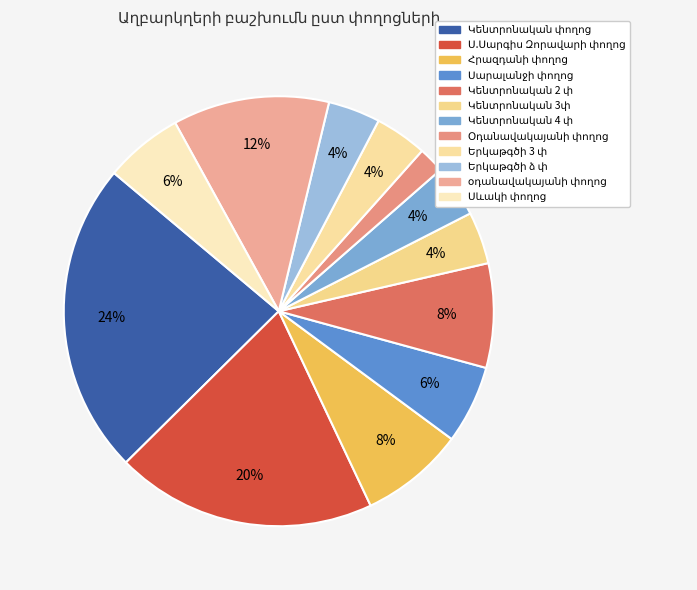

How many segments does this pie chart have?

12